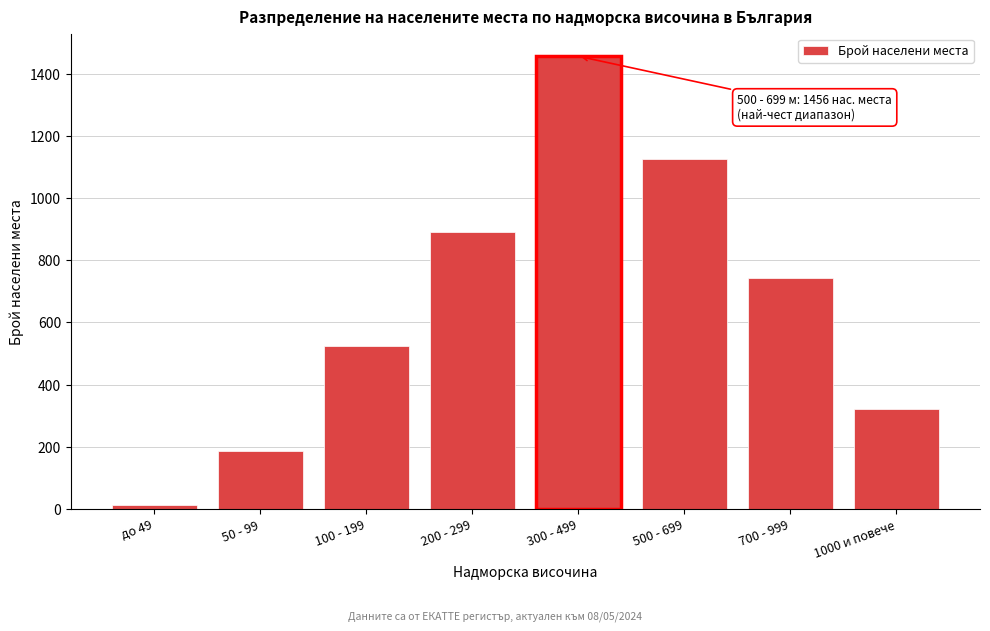

Reading left to right, list all the values displayed in this chart.

до 49=12	50 - 99=186	100 - 199=523	200 - 299=892	300 - 499=1456	500 - 699=1124	700 - 999=743	1000 и повече=323